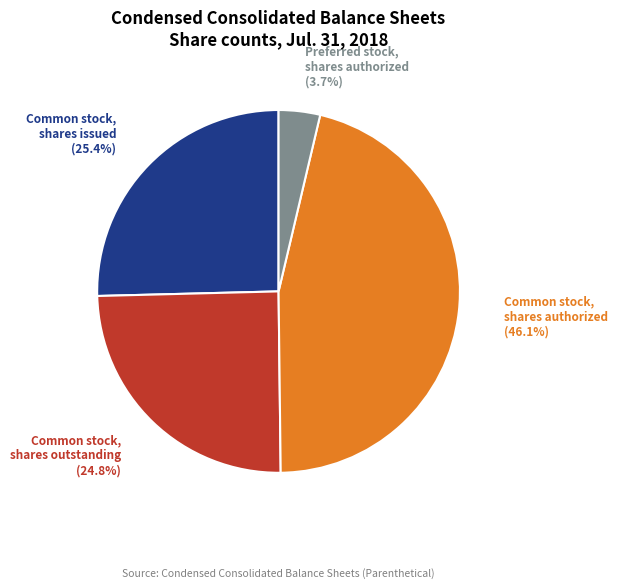

Is there a majority slice in this chart?

No